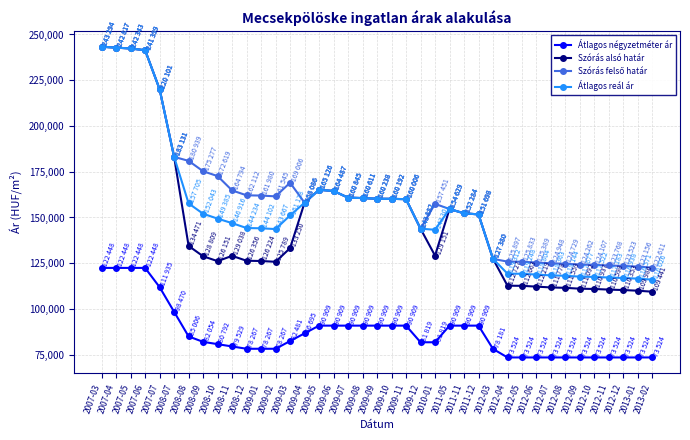

Does the chart have visible grid lines?

Yes